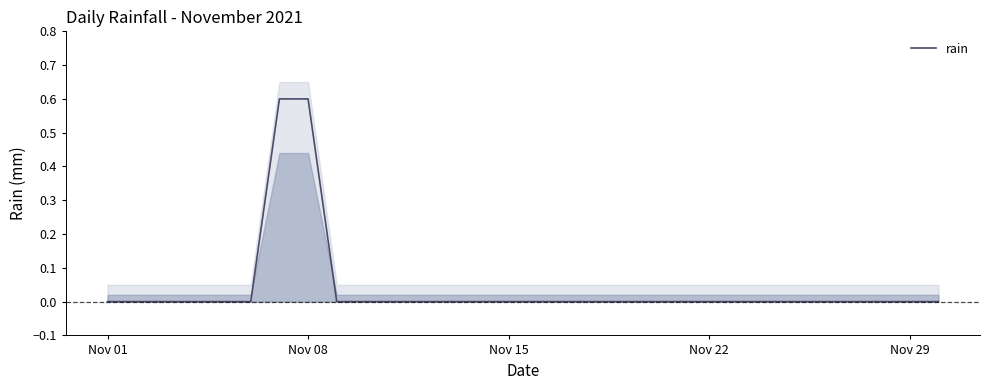

Reading right to left, what are all the values shown in this chart?

0.0	0.0	0.0	0.0	0.0	0.0	0.0	0.0	0.0	0.0	0.0	0.0	0.0	0.0	0.0	0.0	0.0	0.0	0.0	0.0	0.0	0.0	0.6	0.6	0.0	0.0	0.0	0.0	0.0	0.0